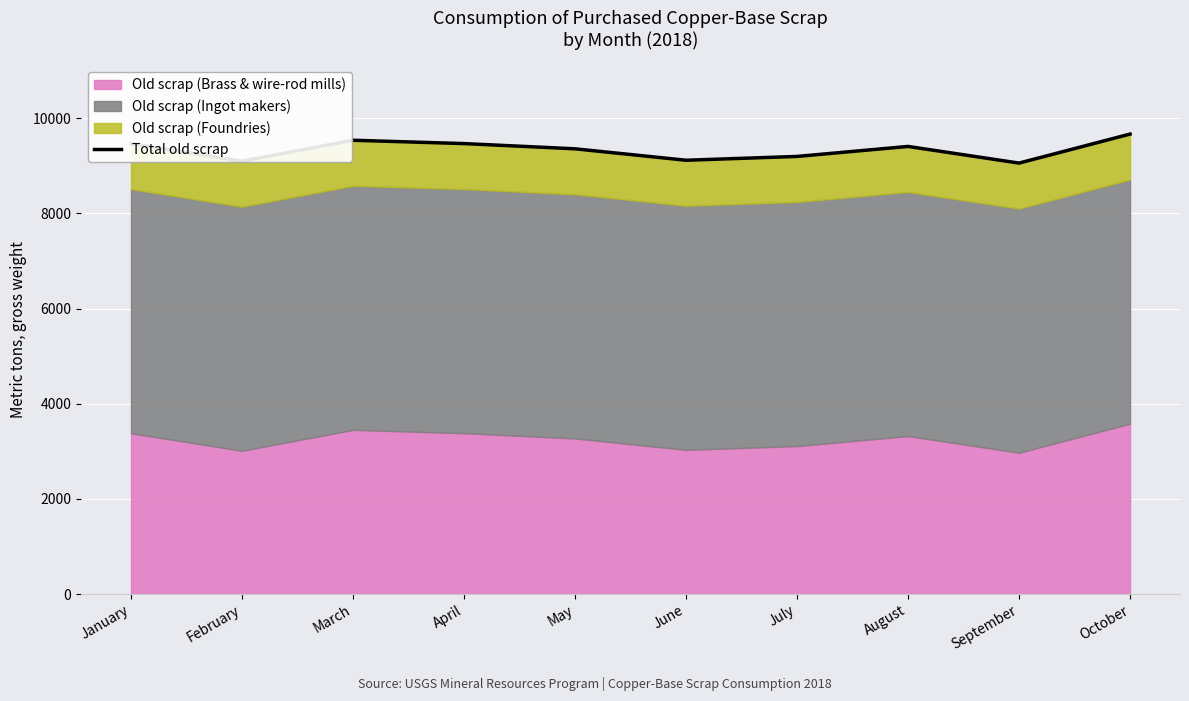

Which label corresponds to the largest value in the chart?

October